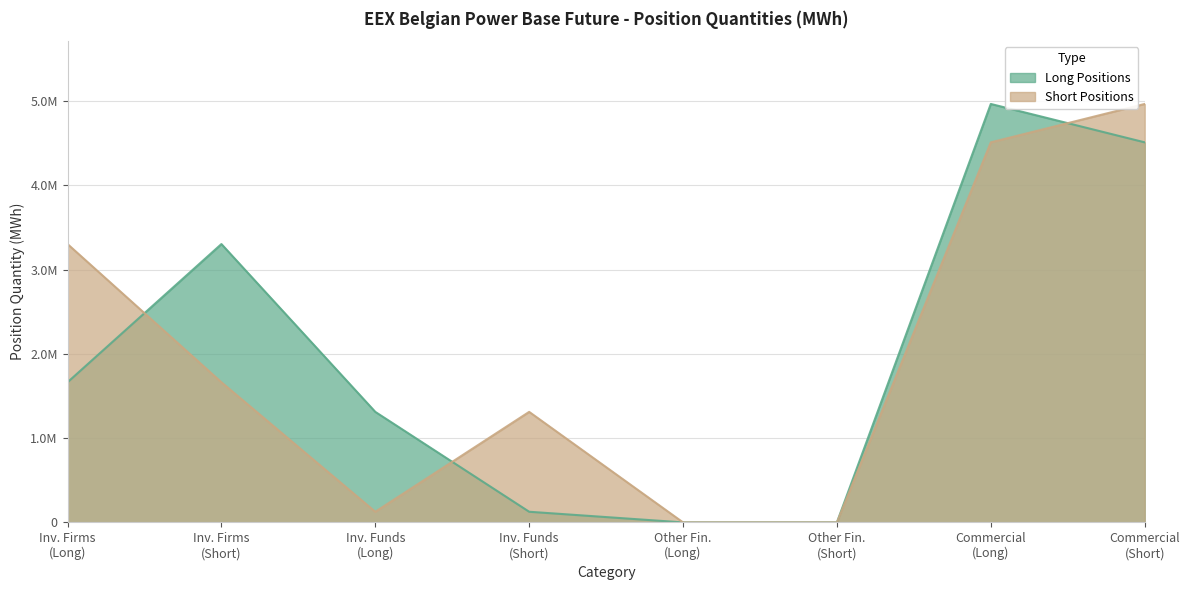

Does the chart have visible grid lines?

Yes